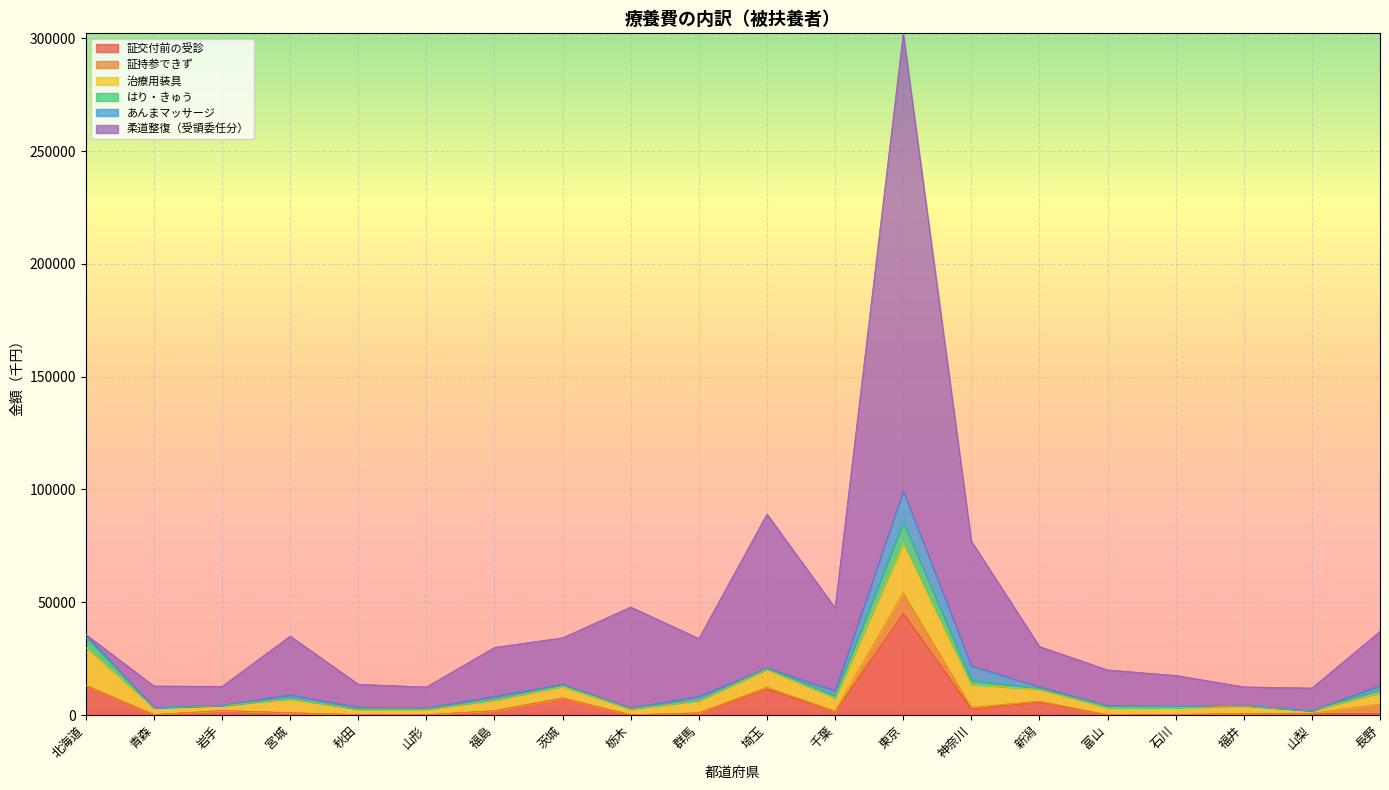

True or false: 証交付前の受診 and はり・きゅう cross at least once.

True